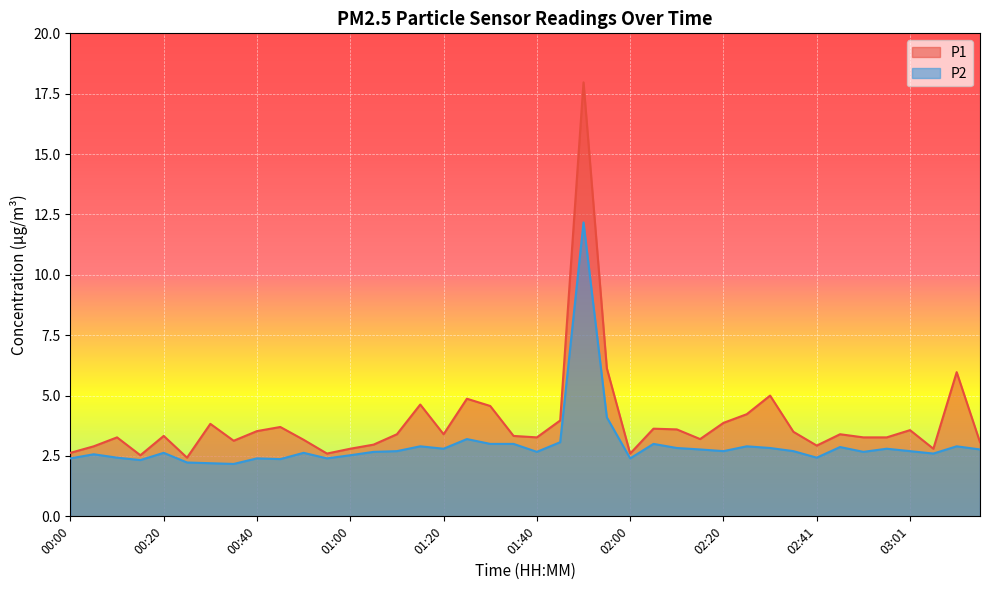

What is the difference between the highest and lowest values at 02:51?

0.6